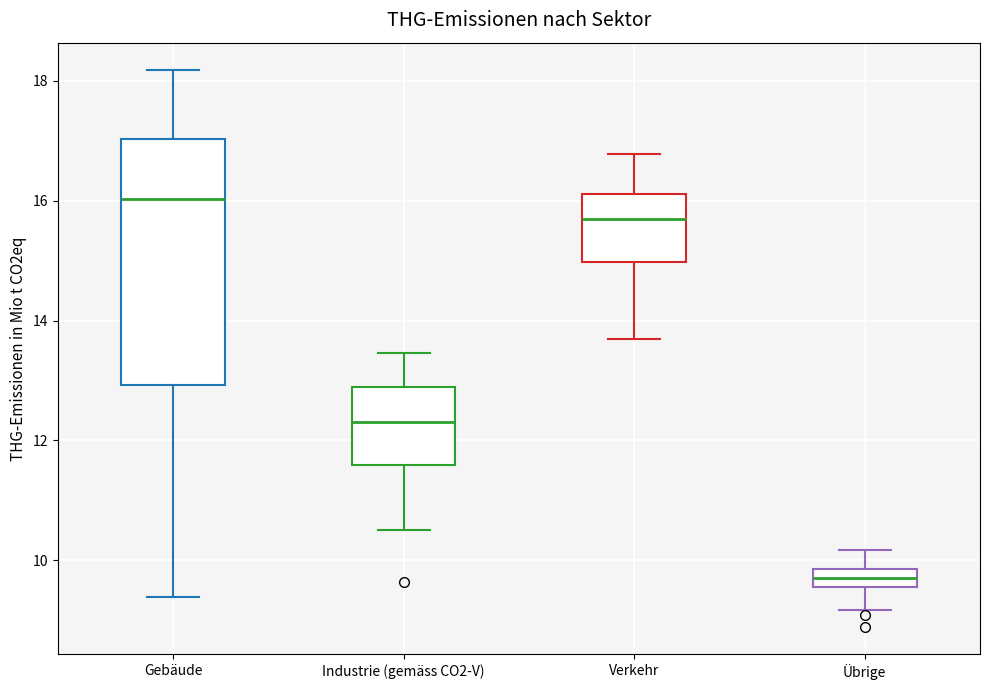

Which box has the highest median line?

Gebäude